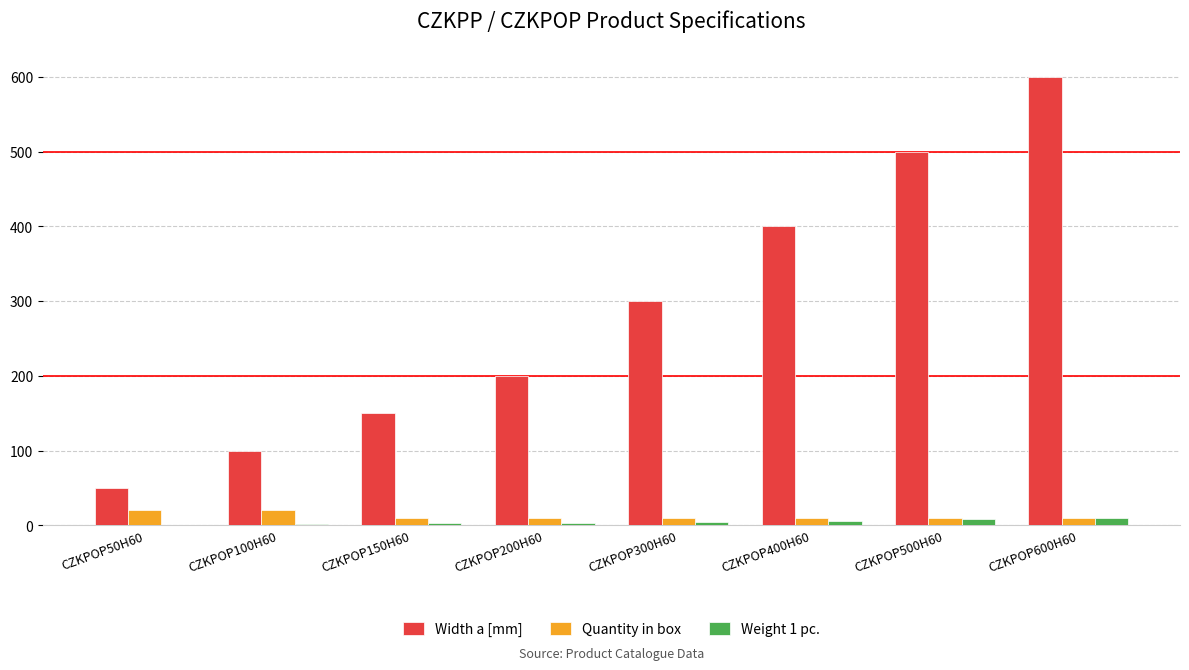

Is the value of Width a [mm] at CZKPOP150H60 greater than the value of Weight 1 pc. at CZKPOP100H60?

Yes